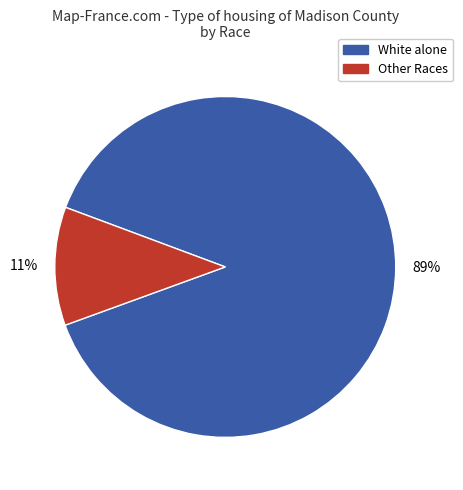

Does any single category account for the majority?

Yes